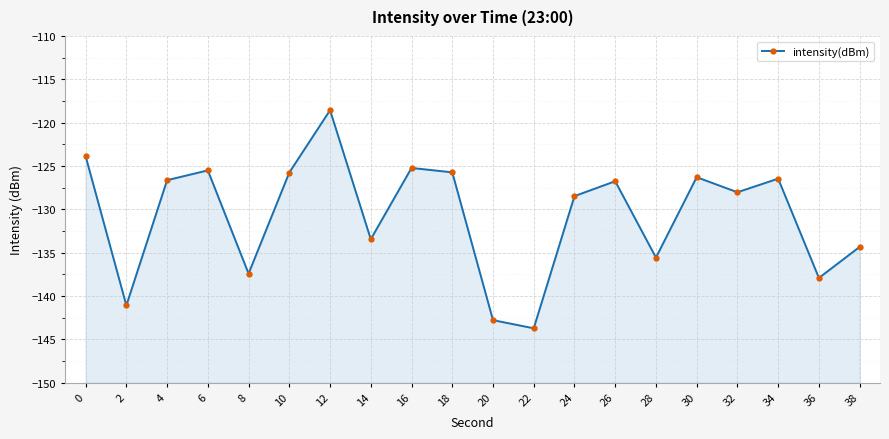

Which category has the highest value across all series?

12